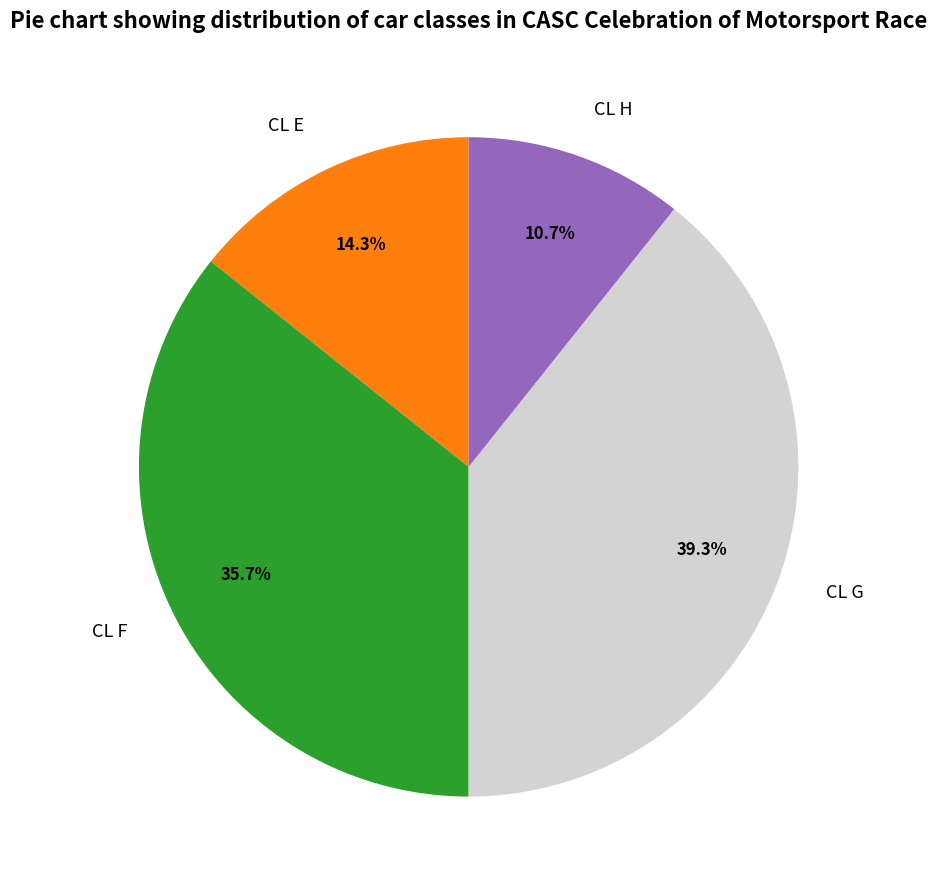

Approximately how many times larger is the value at CL F compared to CL E?

2.5